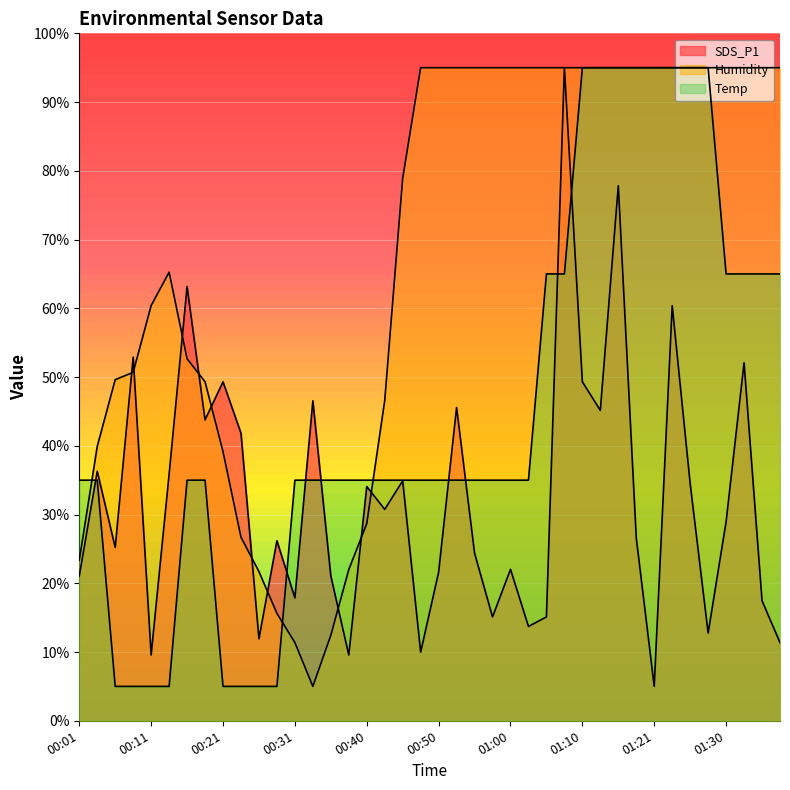

Reading left to right, transcribe all the data shown in this chart.

SDS_P1: 21.1	36.3	25.2	52.9	9.6	35.9	63.2	43.8	49.3	41.8	11.9	26.2	17.9	46.5	21.1	9.6	34.1	30.8	34.9	10.0	21.6	45.6	24.4	15.1	22.0	13.7	15.1	95.0	49.3	45.2	77.8	26.6	5.0	60.4	34.5	12.8	29.0	52.1	17.5	11.4
Humidity: 23.4	39.9	49.6	50.7	60.4	65.3	52.7	49.3	39.1	26.7	21.7	15.6	11.4	5.0	12.4	22.0	28.7	46.6	78.9	95.0	95.0	95.0	95.0	95.0	95.0	95.0	95.0	95.0	95.0	95.0	95.0	95.0	95.0	95.0	95.0	95.0	95.0	95.0	95.0	95.0
Temp: 35.0	35.0	5.0	5.0	5.0	5.0	35.0	35.0	5.0	5.0	5.0	5.0	35.0	35.0	35.0	35.0	35.0	35.0	35.0	35.0	35.0	35.0	35.0	35.0	35.0	35.0	65.0	65.0	95.0	95.0	95.0	95.0	95.0	95.0	95.0	95.0	65.0	65.0	65.0	65.0